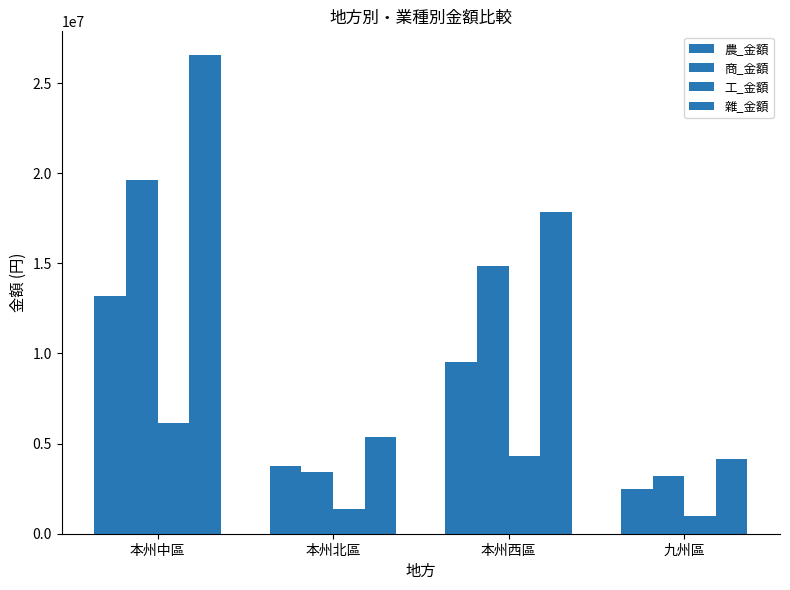

Count the number of data series in this chart.

4